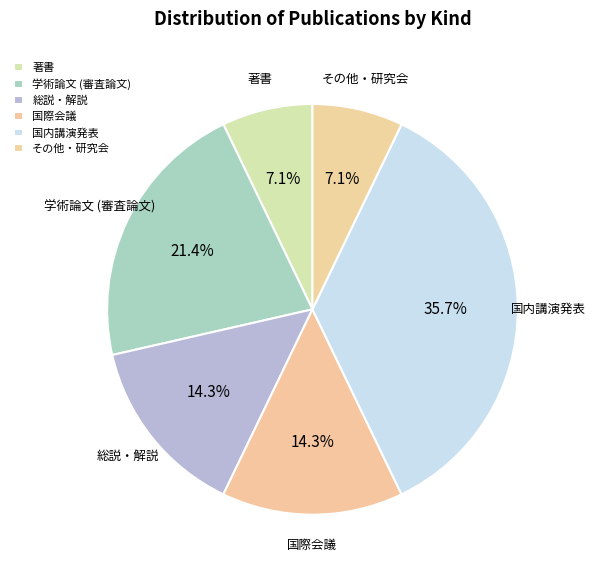

Do 学術論文 (審査論文) and 国内講演発表 together represent more than half of the pie?

Yes